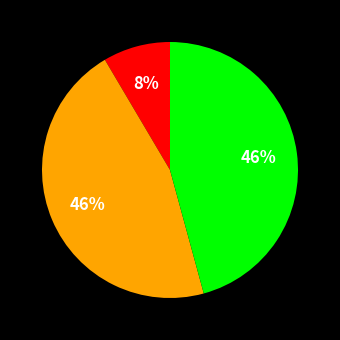

Does any single category account for the majority?

No